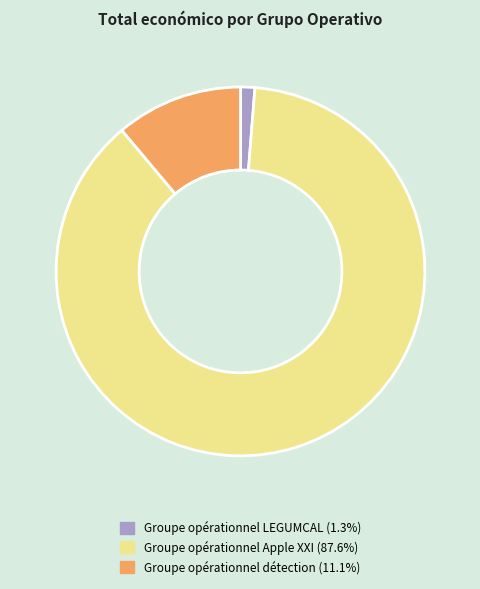

Which has a higher value, Groupe opérationnel LEGUMCAL or Groupe opérationnel détection?

Groupe opérationnel détection